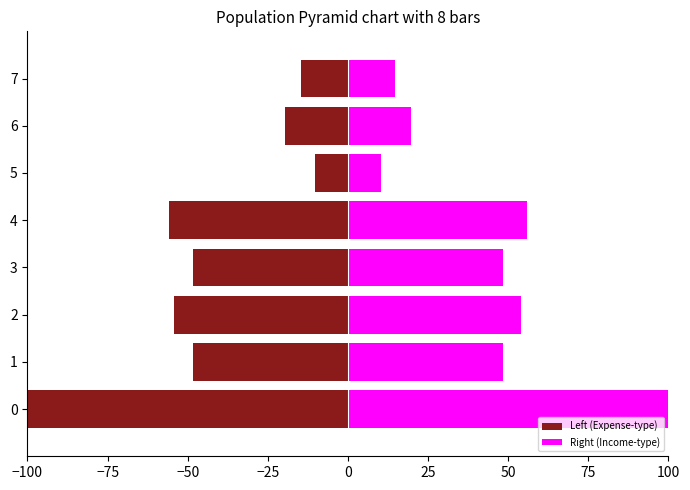

Reading left to right, transcribe all the data shown in this chart.

Left (Expense-type): -100.0	-48.3	-54.1	-48.3	-55.8	-10.3	-19.6	-14.8
Right (Income-type): 100.0	48.3	54.1	48.3	55.8	10.3	19.6	14.8